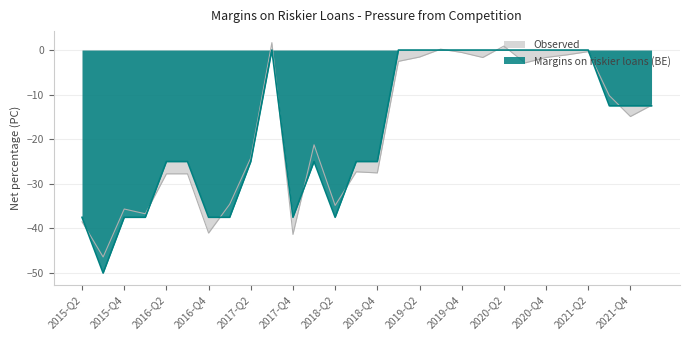

Which label corresponds to the smallest value in the chart?

2015-Q3